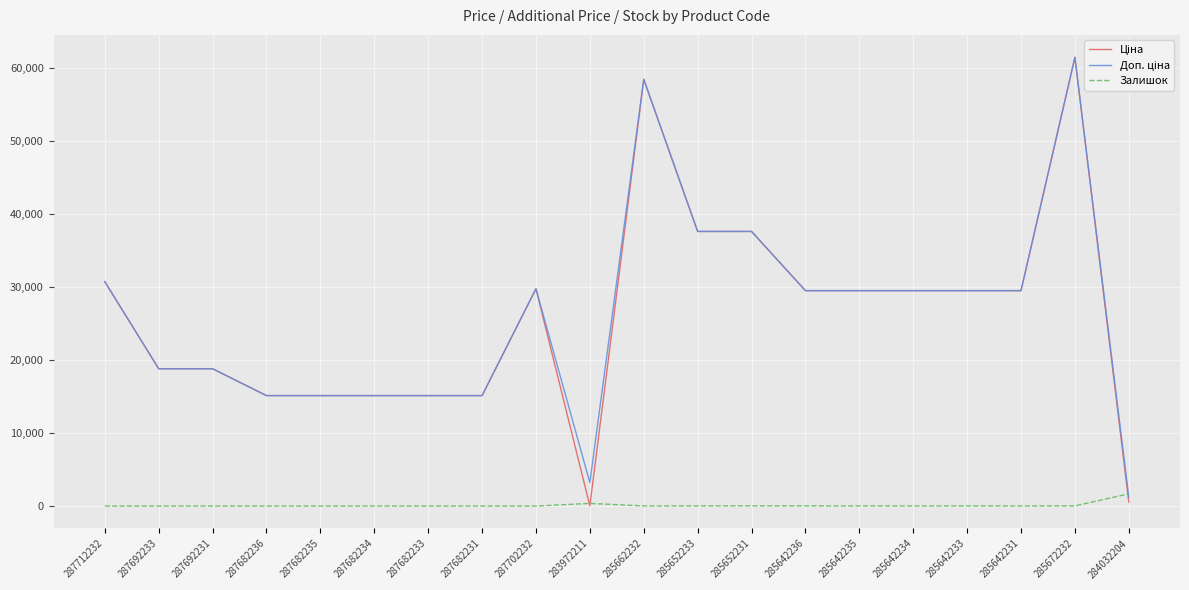

What is the difference between the highest and lowest values at 287682231?

15120.0